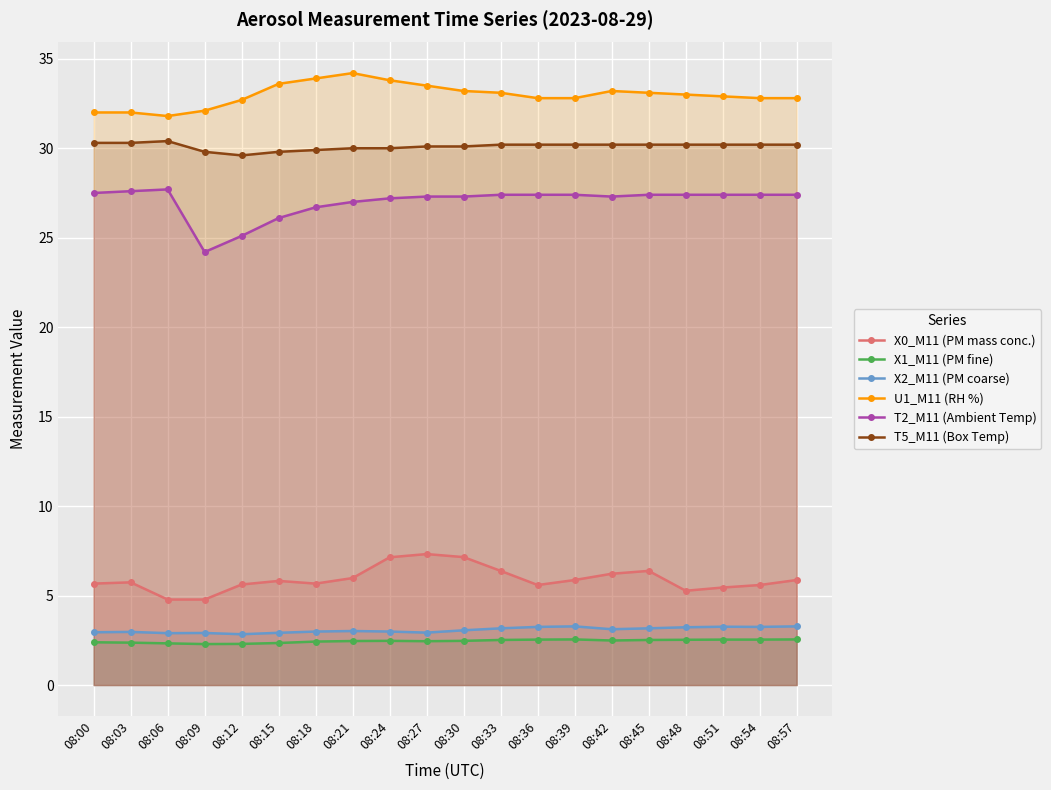

What is the difference between the maximum and minimum values in the U1_M11 (RH %) series?

2.4